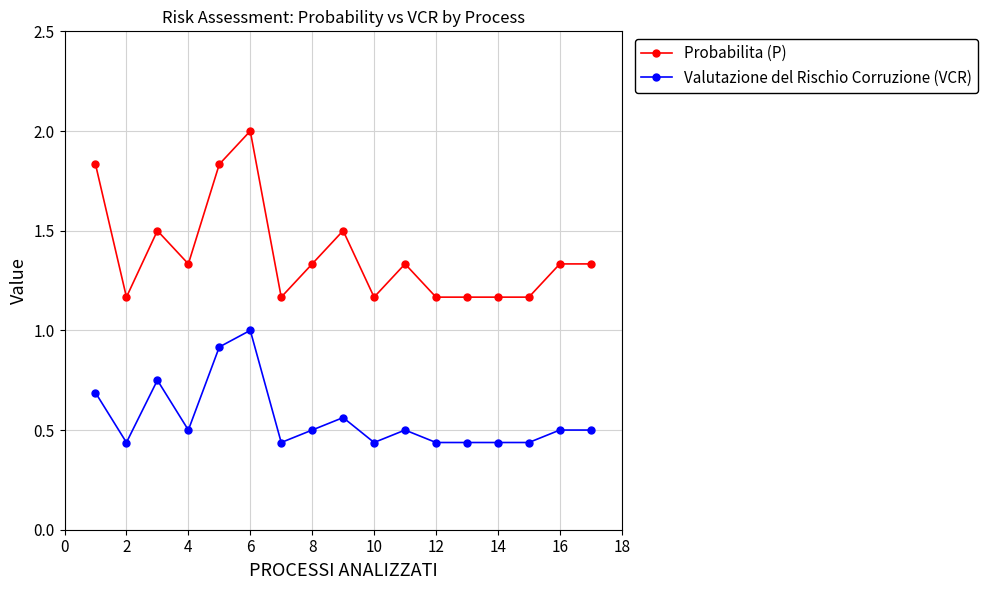

Which series has the largest range (max minus min)?

Probabilita (P)